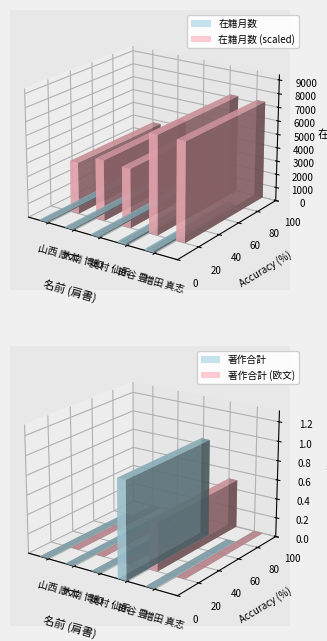

Which category has the lowest value across all series?

助教